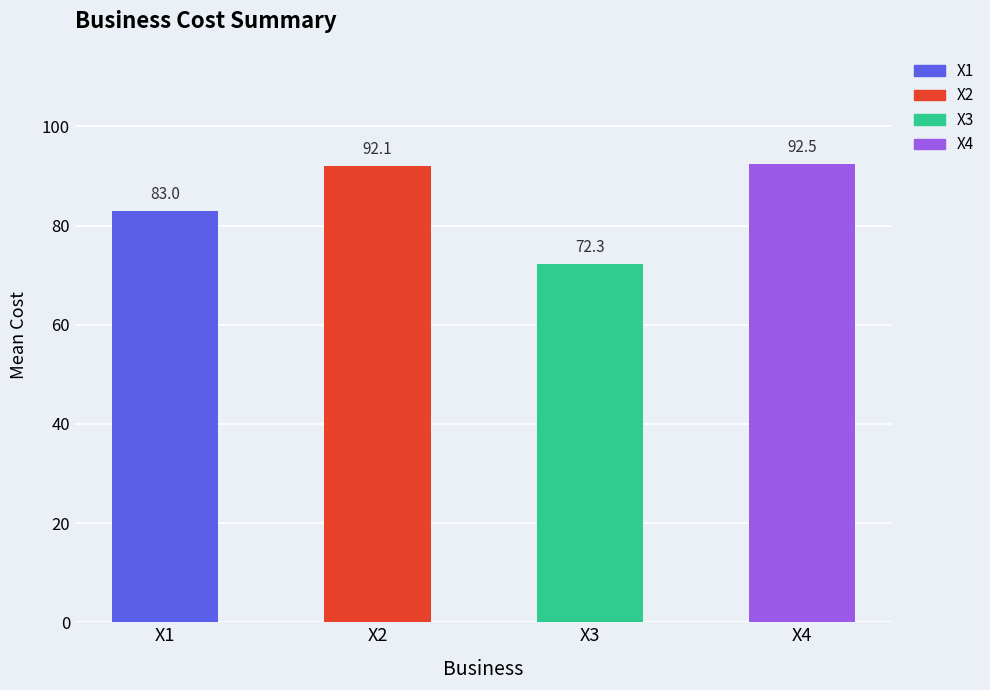

Where does the data first go above 92?

X2